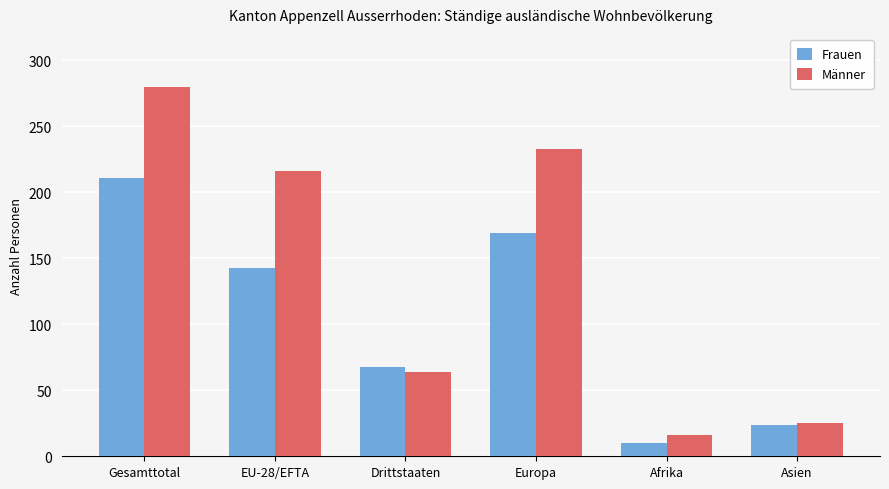

What is the average value of the Frauen series?

104